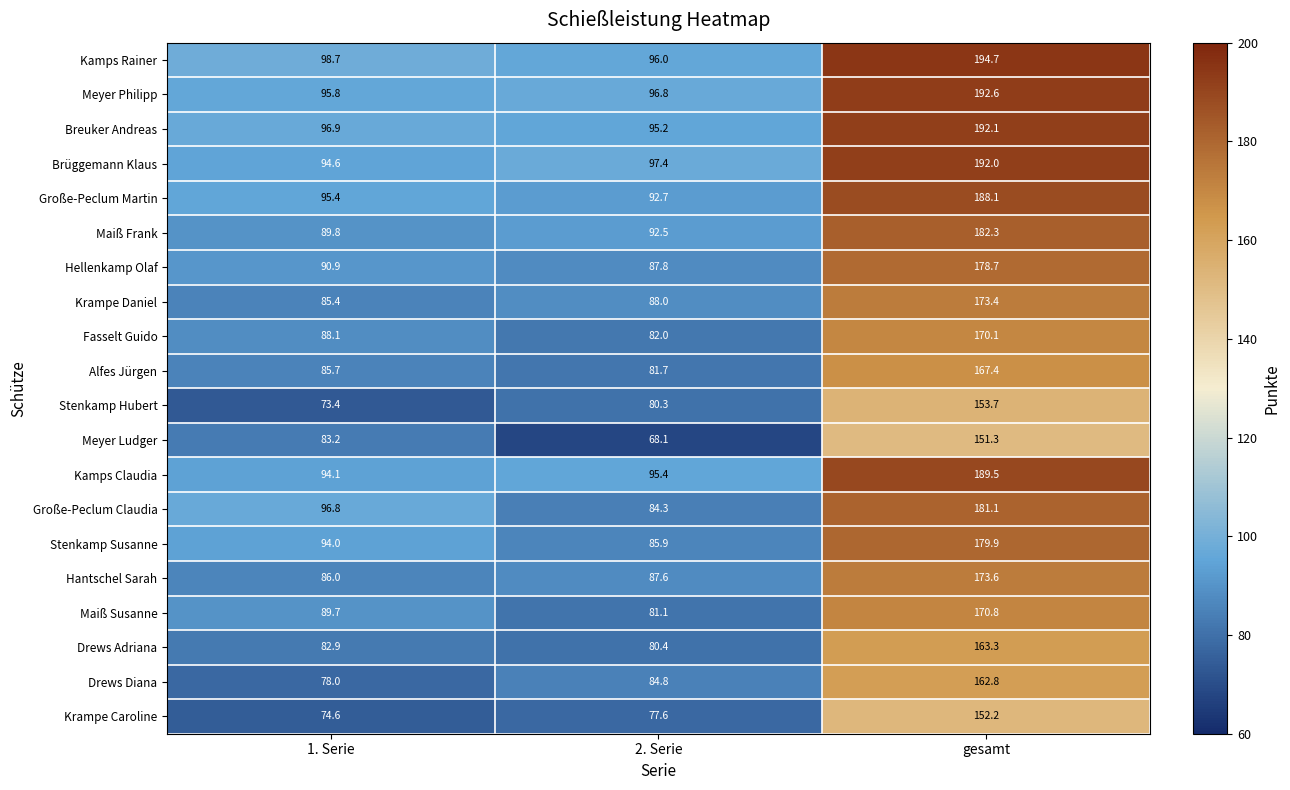

List the series in order of their peak value, highest first.

Kamps Rainer, Meyer Philipp, Breuker Andreas, Brüggemann Klaus, Kamps Claudia, Große-Peclum Martin, Maiß Frank, Große-Peclum Claudia, Stenkamp Susanne, Hellenkamp Olaf, Hantschel Sarah, Krampe Daniel, Maiß Susanne, Fasselt Guido, Alfes Jürgen, Drews Adriana, Drews Diana, Stenkamp Hubert, Krampe Caroline, Meyer Ludger